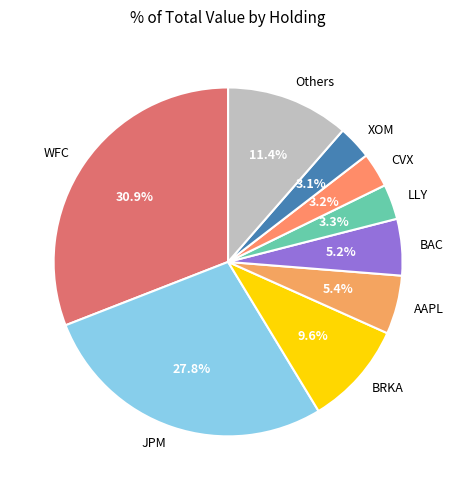

Which category has the biggest portion of the pie?

WFC